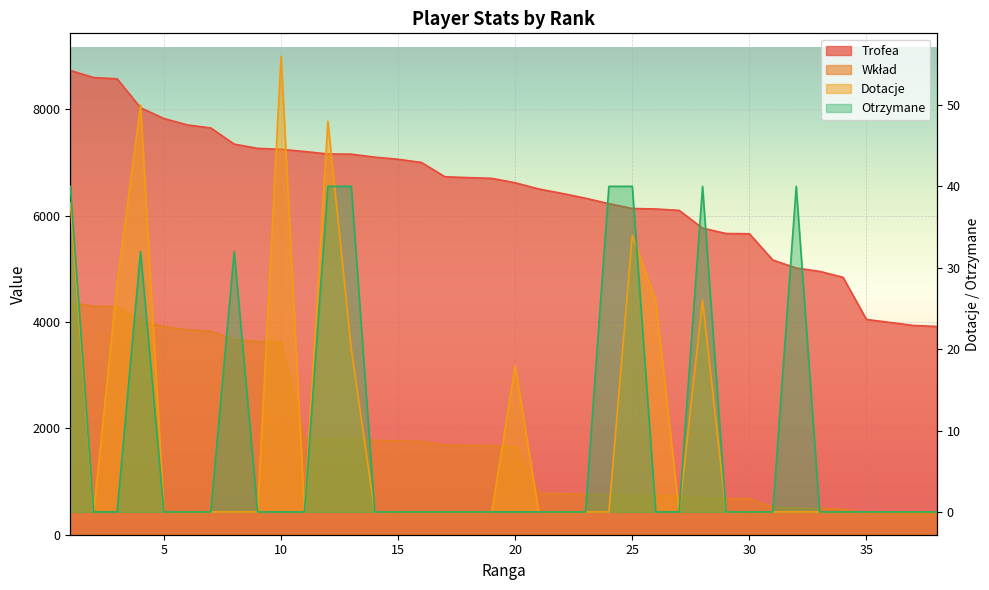

How many lines are shown in the chart?

4